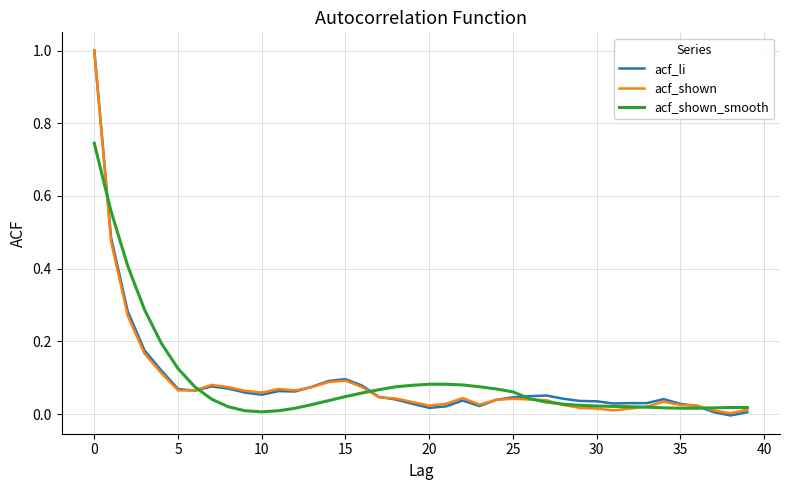

What is the maximum value shown in the chart?

1.0